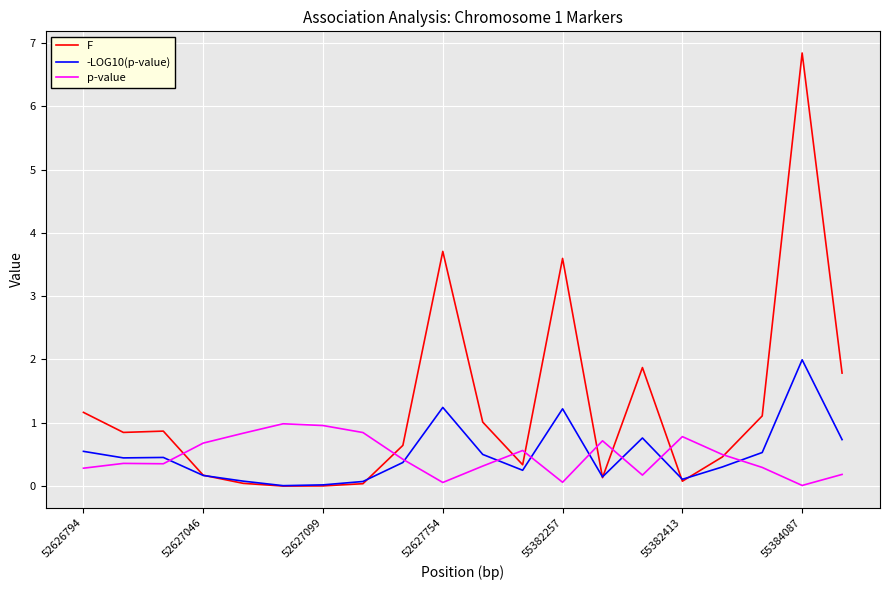

After their last crossing, which series has the higher values: p-value or -LOG10(p-value)?

-LOG10(p-value)